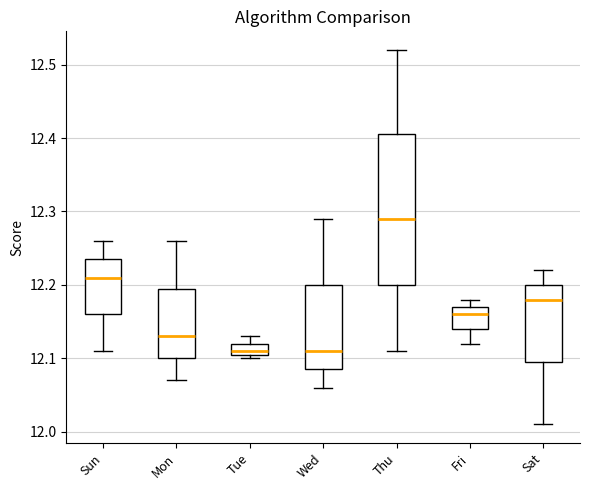

Which box is the tallest, from its lower edge to its upper edge?

Thu